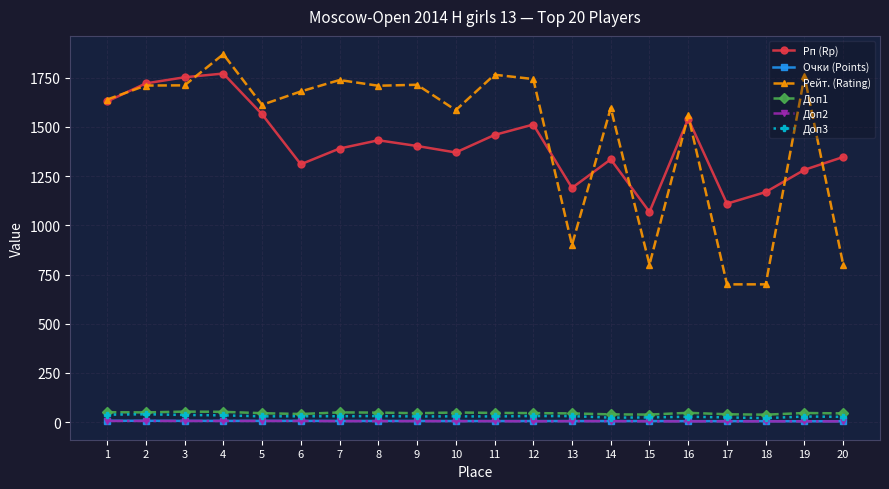

Is it true that Доп1 equals 49.0 at 10?

True